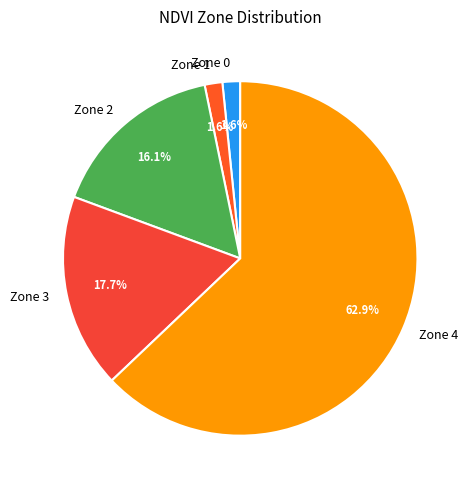

What is the largest slice in the pie chart?

Zone 4